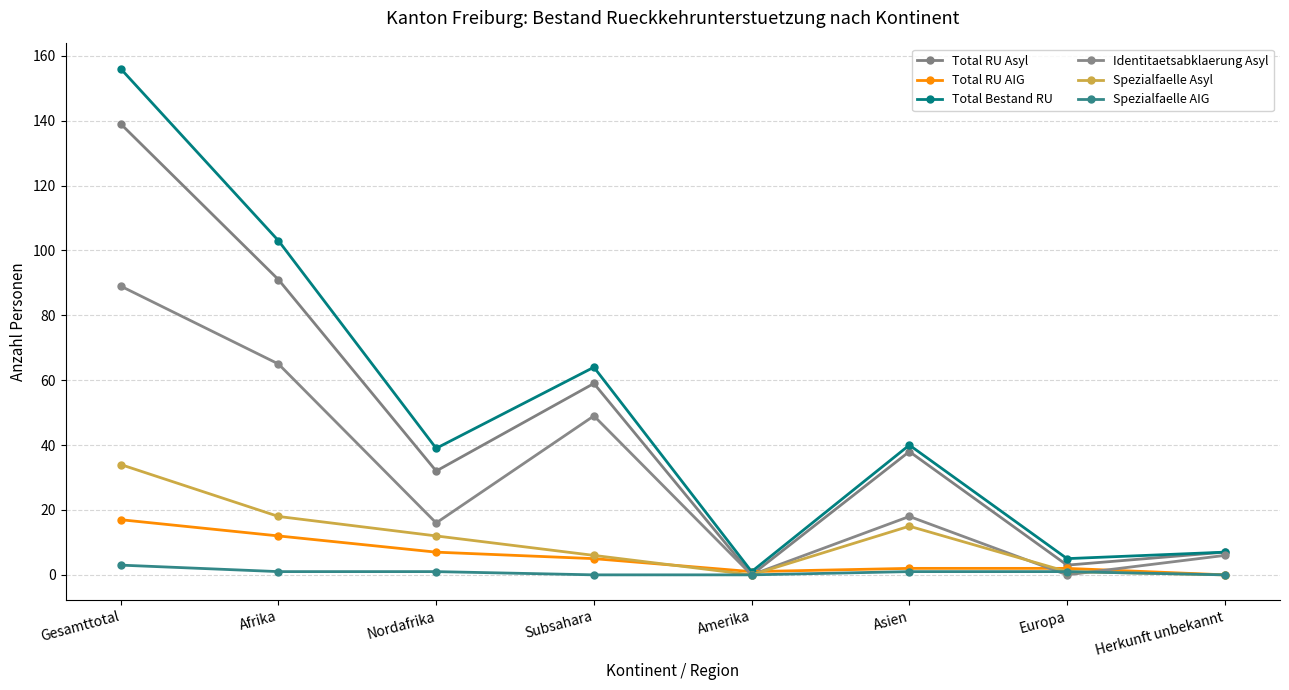

What are all the series names shown in the legend?

Total RU Asyl, Total RU AIG, Total Bestand RU, Identitaetsabklaerung Asyl, Spezialfaelle Asyl, Spezialfaelle AIG